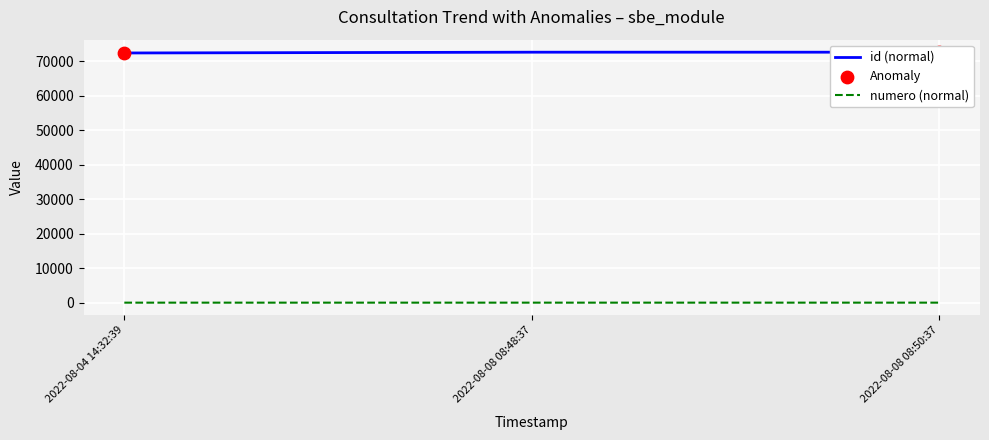

What is the total value across all series at 2022-08-04 14:32:39?

72327